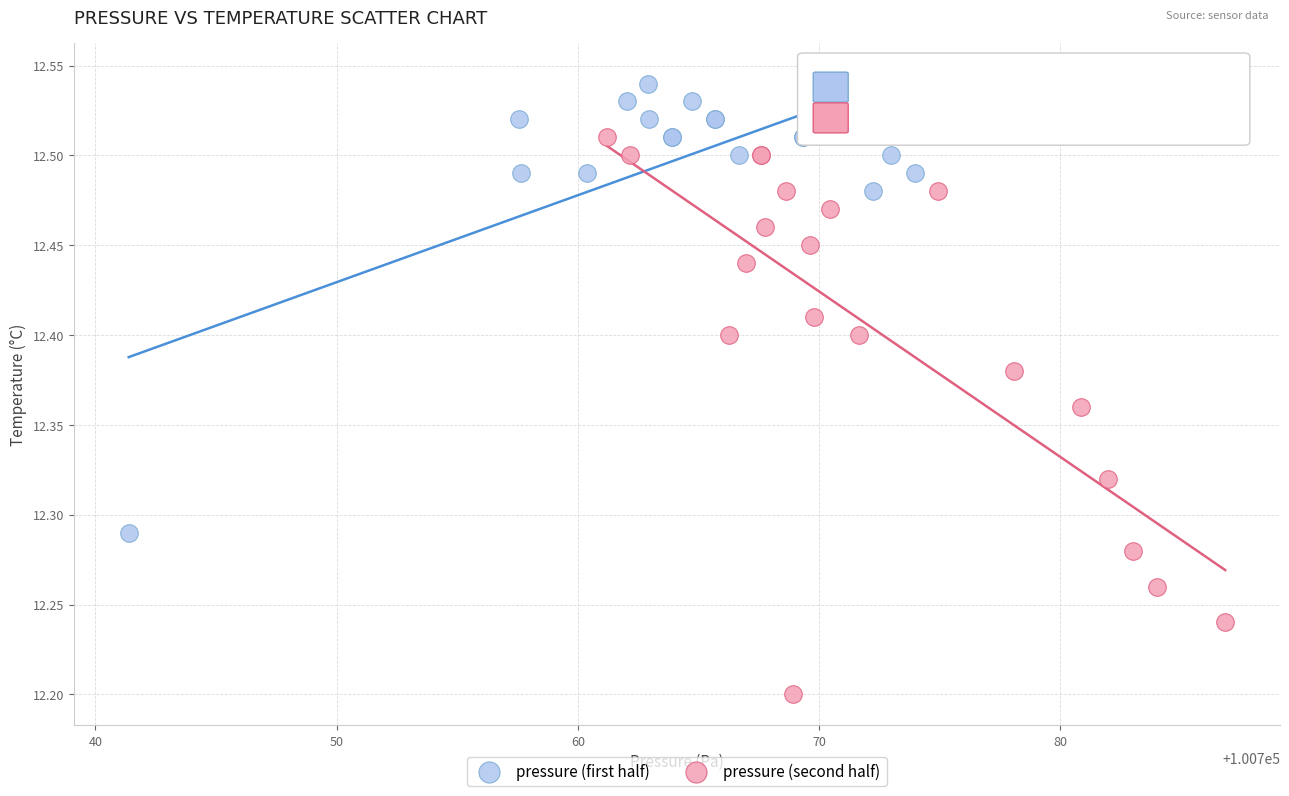

Which series contains the lowest Y value?

pressure (second half)